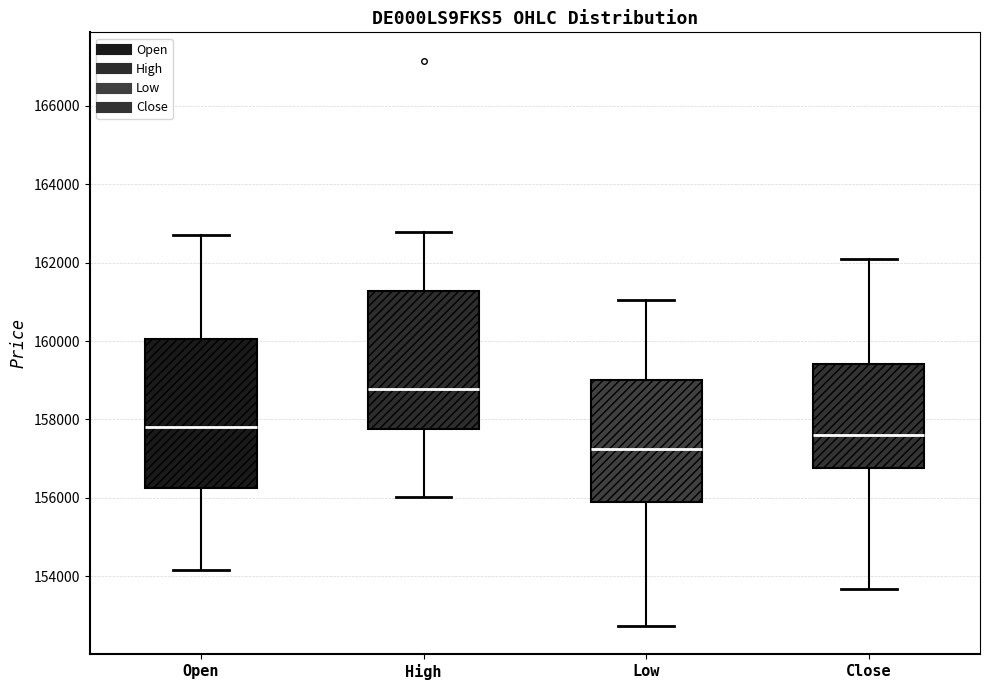

Comparing the boxes themselves (not the whiskers), which one is the tallest?

Open